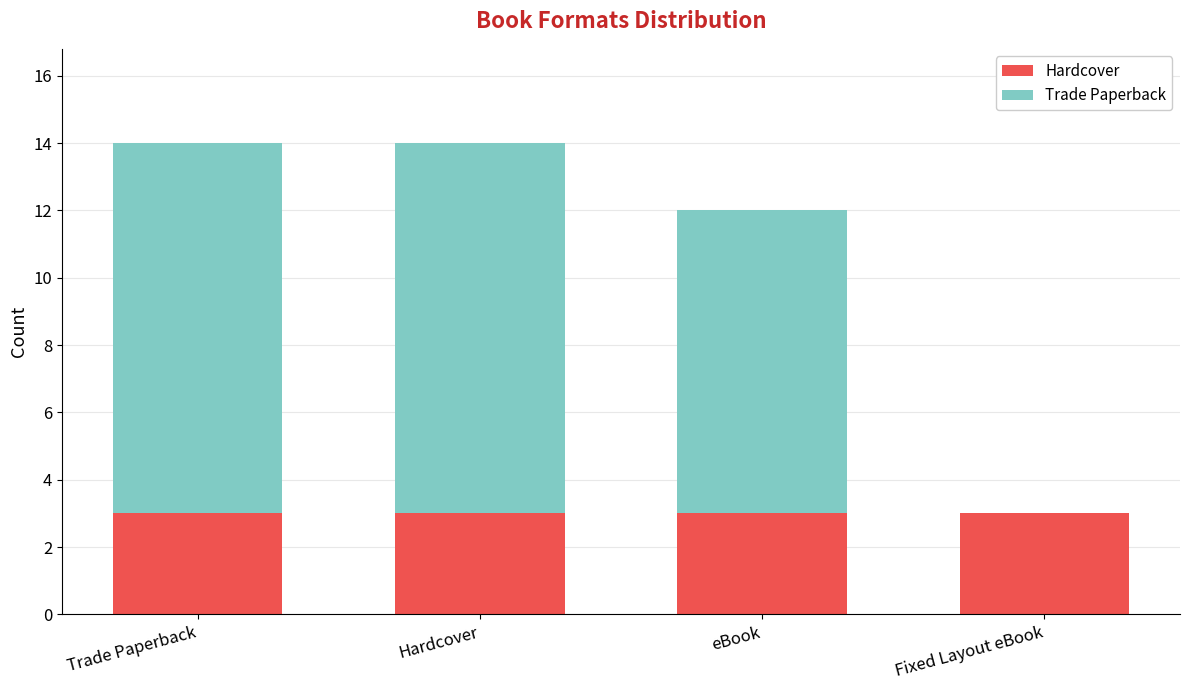

What is the maximum value for Hardcover?

3